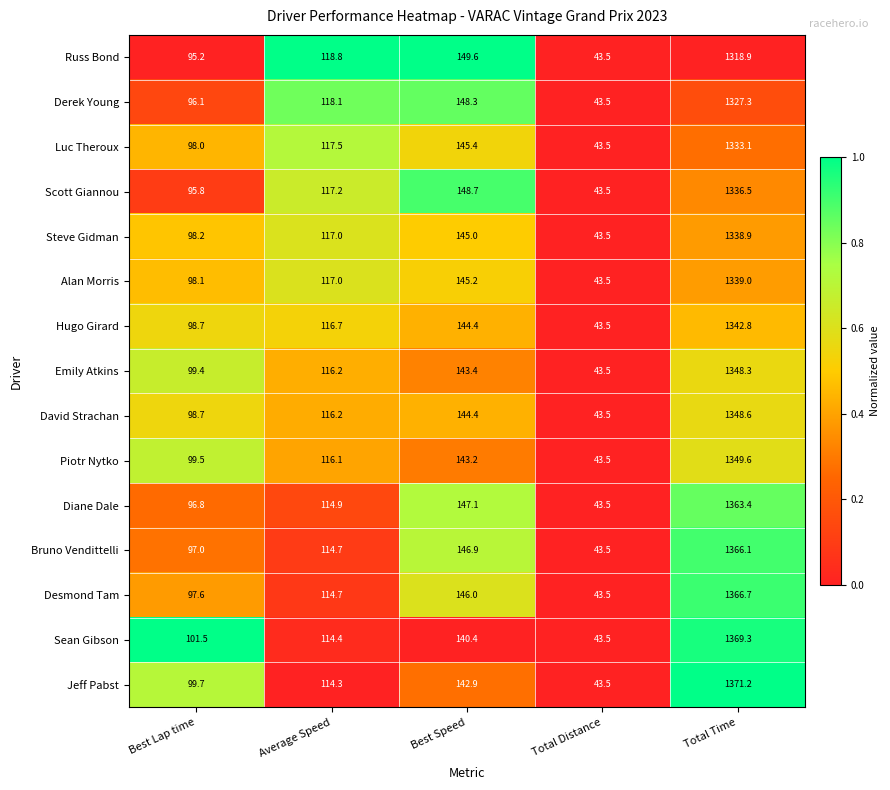

Which series has the largest total across all categories?

Jeff Pabst